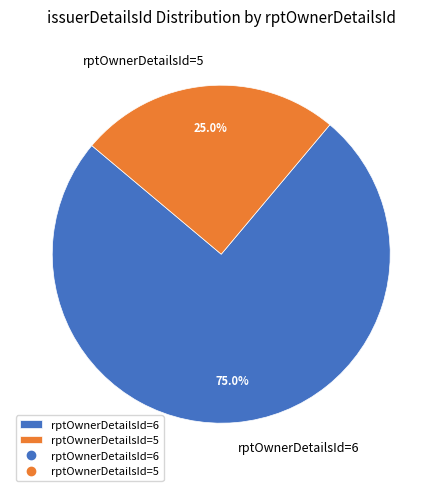

To the nearest percent, what portion does rptOwnerDetailsId=6 represent?

75%